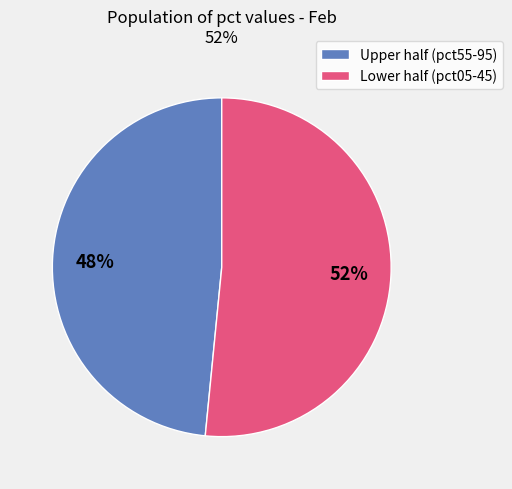

Is there any slice that represents more than half of the pie?

Yes